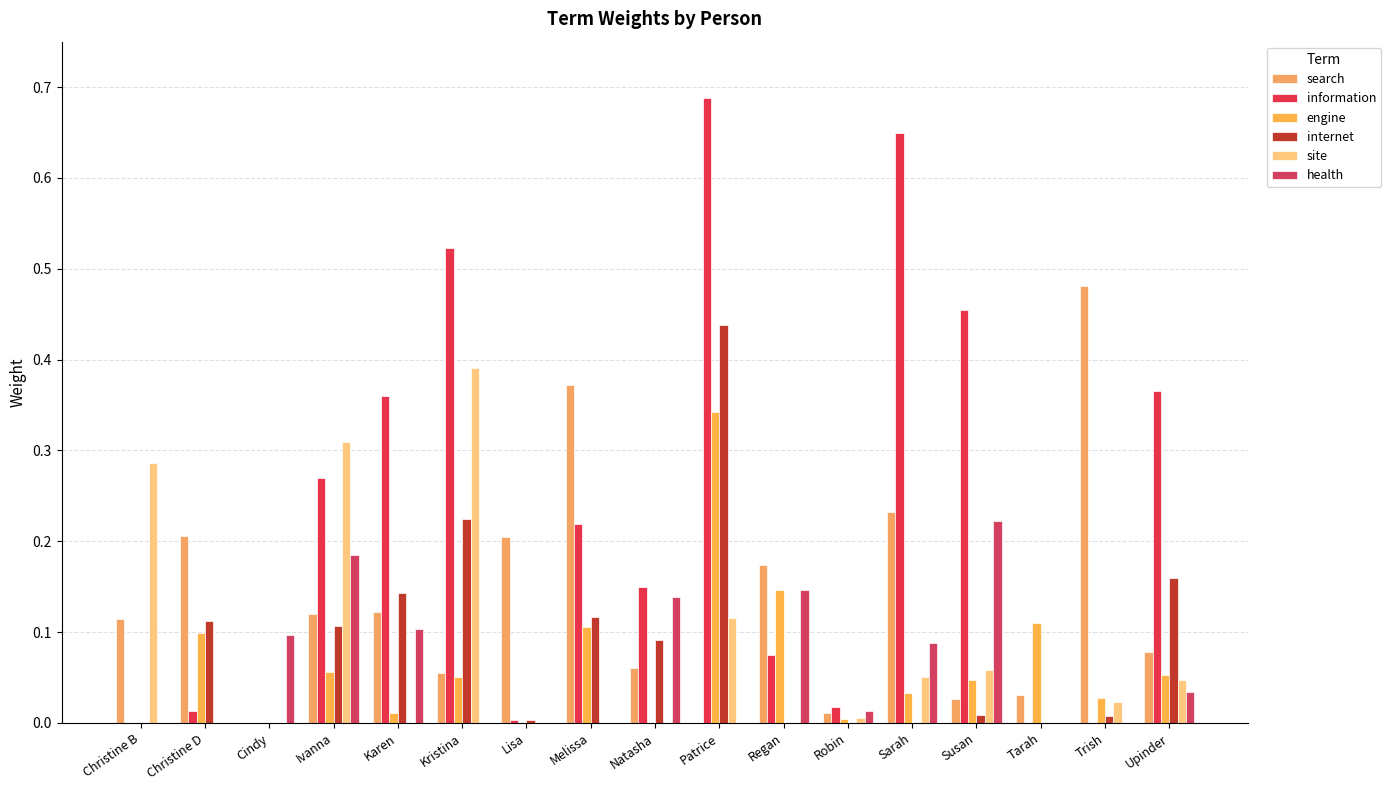

How many distinct data groups are displayed?

6